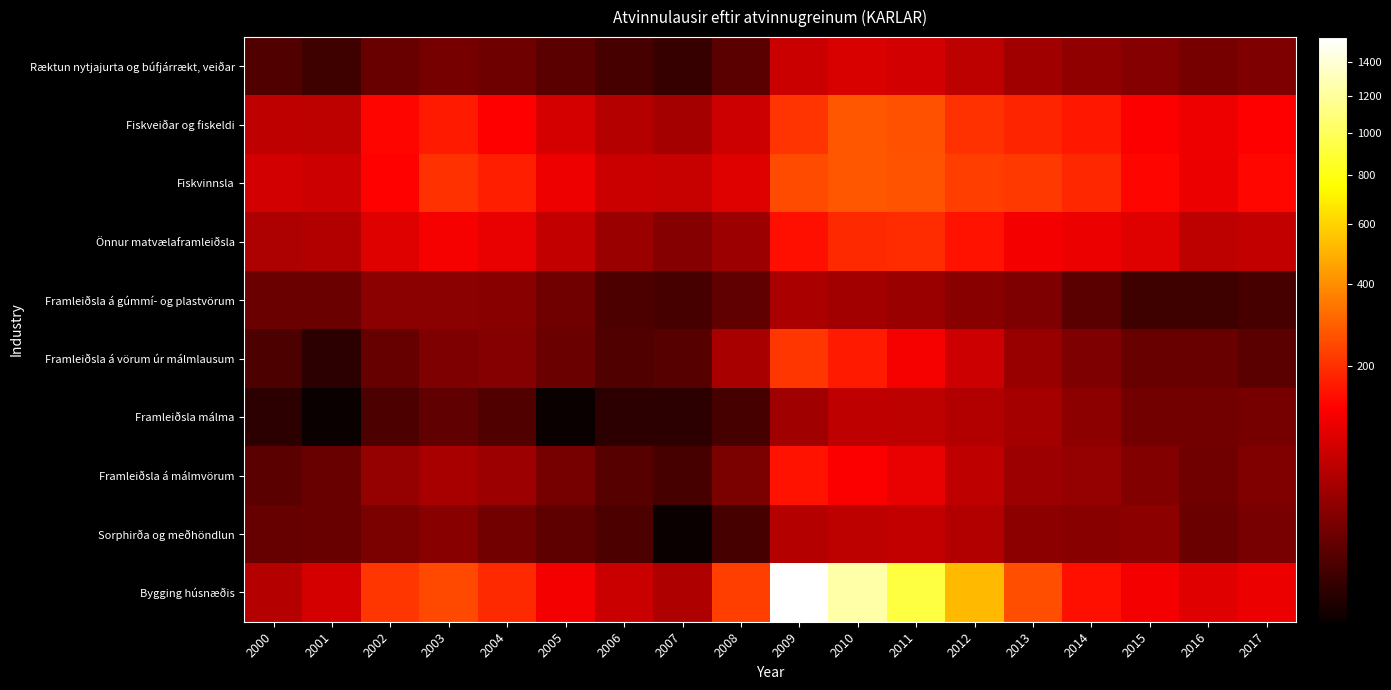

Reading right to left, list all the values displayed in this chart.

Ræktun nytjajurta og búfjárrækt, veiðar: 2017=23	2016=20	2015=26	2014=31	2013=41	2012=61	2011=78	2010=86	2009=71	2008=11	2007=5	2006=7	2005=11	2004=17	2003=20	2002=15	2001=6	2000=9
Fiskveiðar og fiskeldi: 2017=130	2016=109	2015=125	2014=162	2013=181	2012=203	2011=260	2010=269	2009=207	2008=75	2007=44	2006=54	2005=81	2004=130	2003=167	2002=134	2001=61	2000=62
Fiskvinnsla: 2017=140	2016=106	2015=135	2014=186	2013=217	2012=226	2011=265	2010=270	2009=248	2008=92	2007=69	2006=71	2005=111	2004=173	2003=205	2002=131	2001=75	2000=79
Önnur matvælaframleiðsla: 2017=66	2016=60	2015=92	2014=106	2013=116	2012=155	2011=194	2010=191	2009=151	2008=38	2007=26	2006=37	2005=65	2004=103	2003=118	2002=91	2001=52	2000=49
Framleiðsla á gúmmí- og plastvörum: 2017=7	2016=6	2015=6	2014=11	2013=23	2012=27	2011=37	2010=42	2009=47	2008=13	2007=7	2006=8	2005=18	2004=28	2003=29	2002=29	2001=16	2000=16
Framleiðsla á vörum úr málmlausum: 2017=11	2016=15	2015=15	2014=23	2013=35	2012=75	2011=118	2010=167	2009=211	2008=45	2007=10	2006=9	2005=16	2004=26	2003=23	2002=14	2001=4	2000=8
Framleiðsla málma: 2017=20	2016=19	2015=19	2014=30	2013=43	2012=52	2011=60	2010=62	2009=41	2008=7	2007=4	2006=4	2005=3	2004=9	2003=13	2002=8	2001=3	2000=4
Framleiðsla á málmvörum: 2017=24	2016=18	2015=25	2014=34	2013=39	2012=64	2011=104	2010=124	2009=155	2008=22	2007=7	2006=10	2005=20	2004=38	2003=45	2002=34	2001=15	2000=11
Sorphirða og meðhöndlun: 2017=21	2016=16	2015=30	2014=27	2013=30	2012=52	2011=66	2010=61	2009=55	2008=7	2007=3	2006=8	2005=12	2004=19	2003=28	2002=22	2001=15	2000=14
Bygging húsnæðis: 2017=108	2016=94	2015=116	2014=149	2013=254	2012=522	2011=921	2010=1239	2009=1564	2008=227	2007=51	2006=71	2005=115	2004=190	2003=246	2002=212	2001=81	2000=55